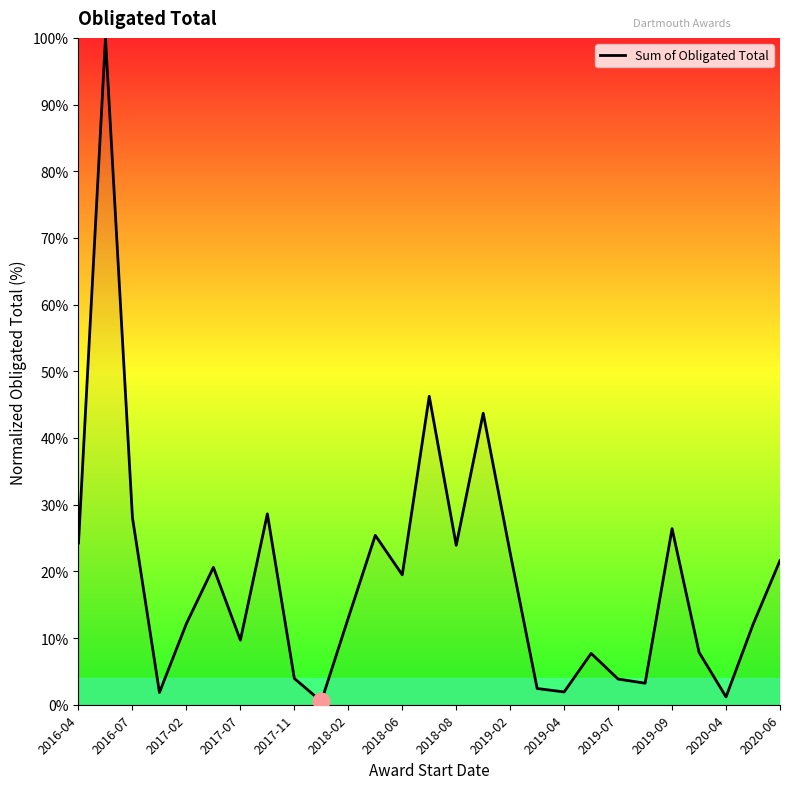

What is the change in value from 2016-04 to 2019-07?

-20.4